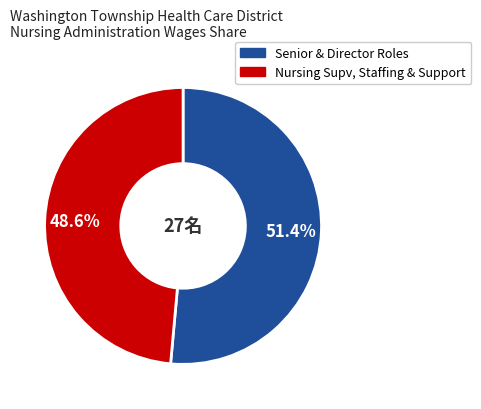

Is there any slice that represents more than half of the pie?

Yes